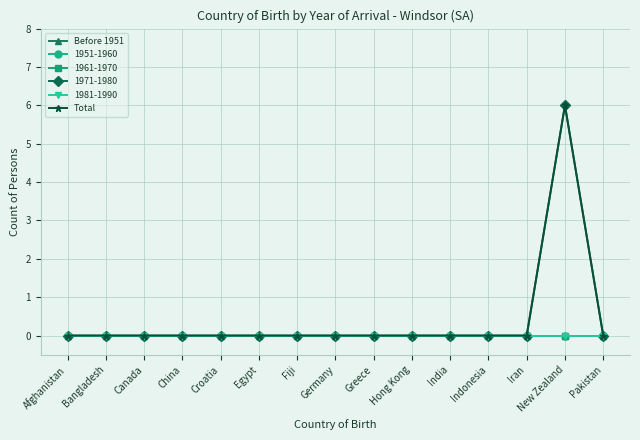

The value of Before 1951 at Greece is 0. True or false?

True